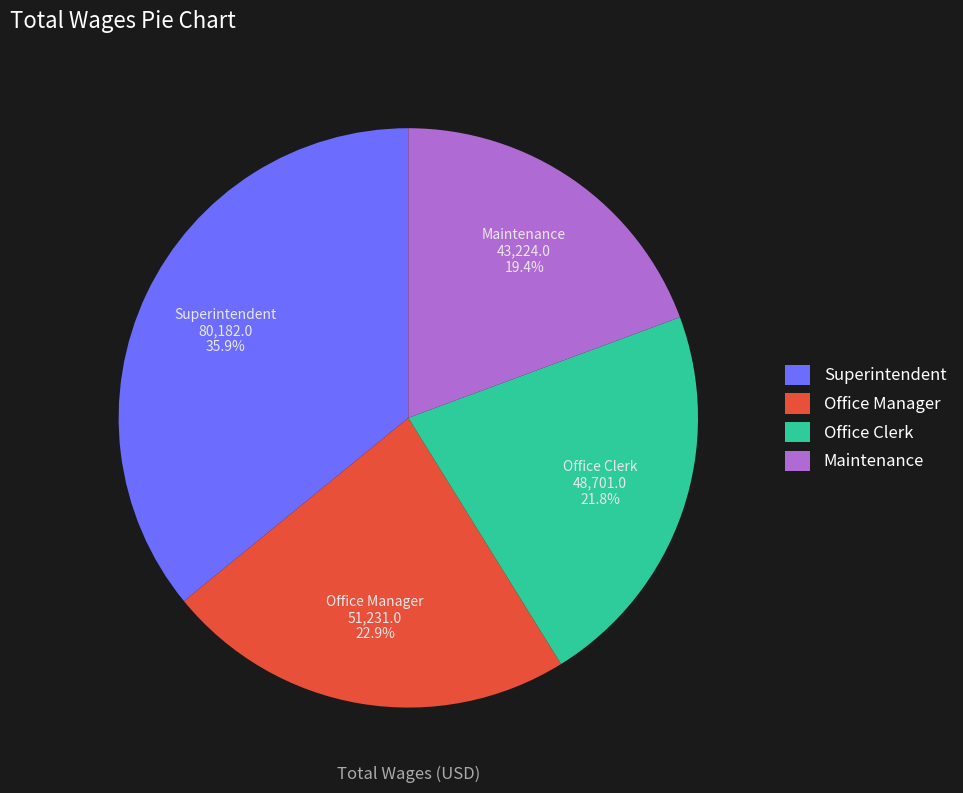

Is the sum of Office Clerk and Maintenance greater than half?

No